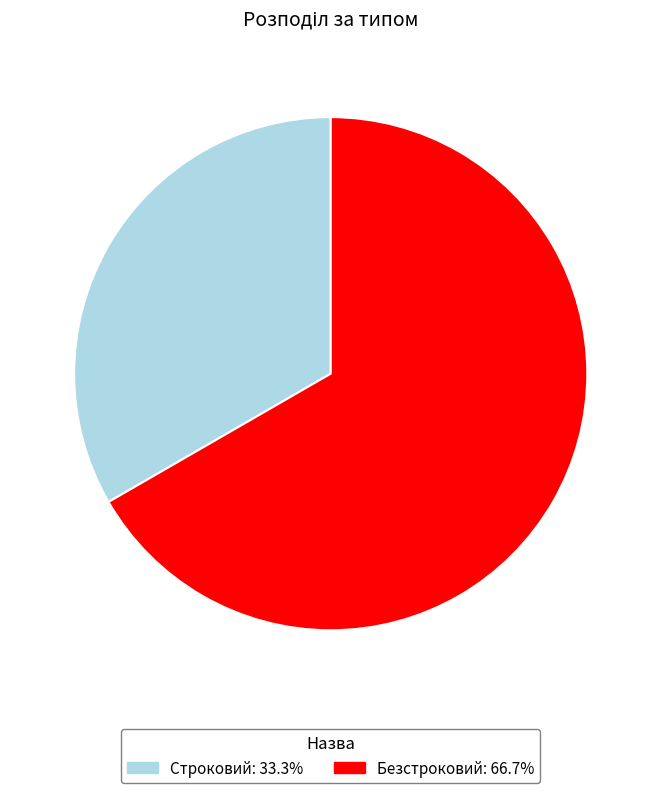

Do Безстроковий and Строковий together represent more than half of the pie?

Yes